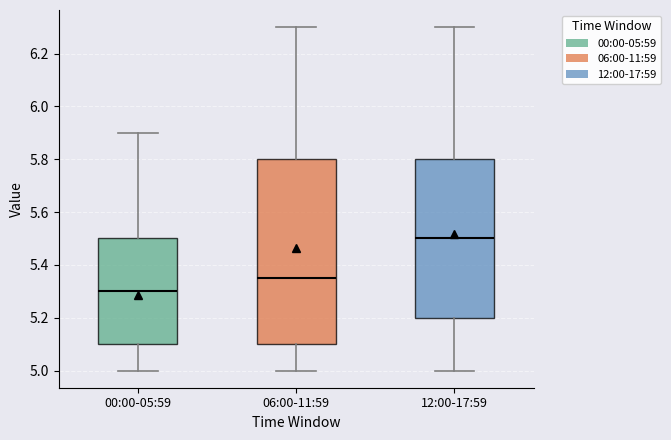

Comparing the boxes themselves (not the whiskers), which one is the tallest?

06:00-11:59